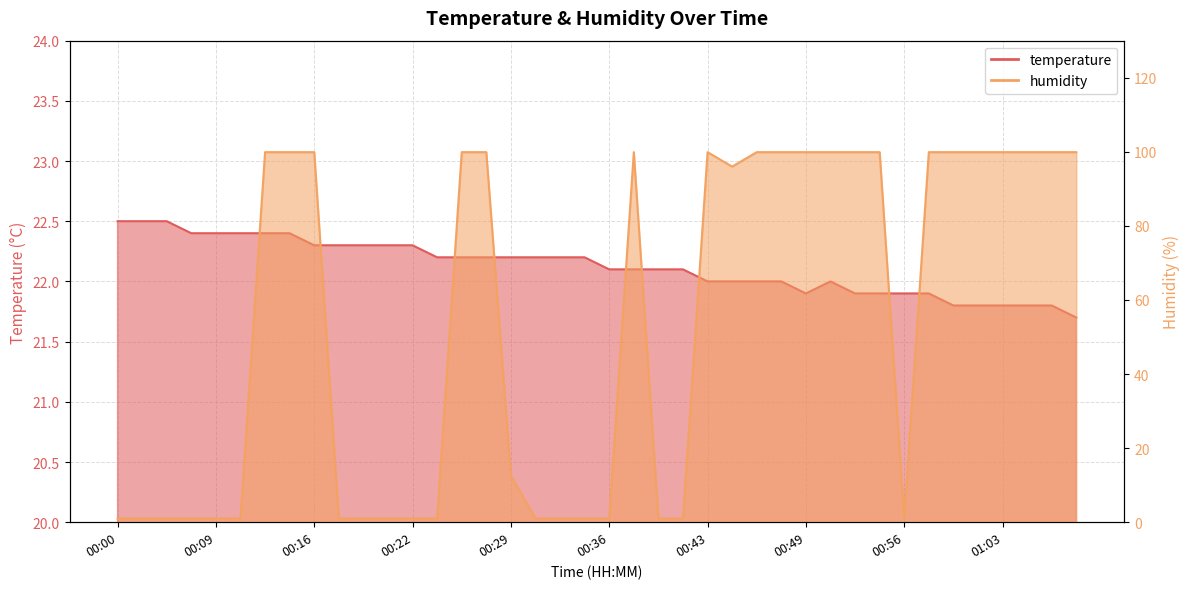

Reading left to right, transcribe all the data shown in this chart.

temperature: 22.5	22.5	22.5	22.4	22.4	22.4	22.4	22.4	22.3	22.3	22.3	22.3	22.3	22.2	22.2	22.2	22.2	22.2	22.2	22.2	22.1	22.1	22.1	22.1	22.0	22.0	22.0	22.0	21.9	22.0	21.9	21.9	21.9	21.9	21.8	21.8	21.8	21.8	21.8	21.7
humidity: 1.0	1.0	1.0	1.0	1.0	1.0	99.9	99.9	99.9	1.0	1.0	1.0	1.0	1.0	99.9	99.9	12.5	1.0	1.0	1.0	1.0	99.9	1.0	1.0	99.9	96.0	99.9	99.9	99.9	99.9	99.9	99.9	1.0	99.9	99.9	99.9	99.9	99.9	99.9	99.9